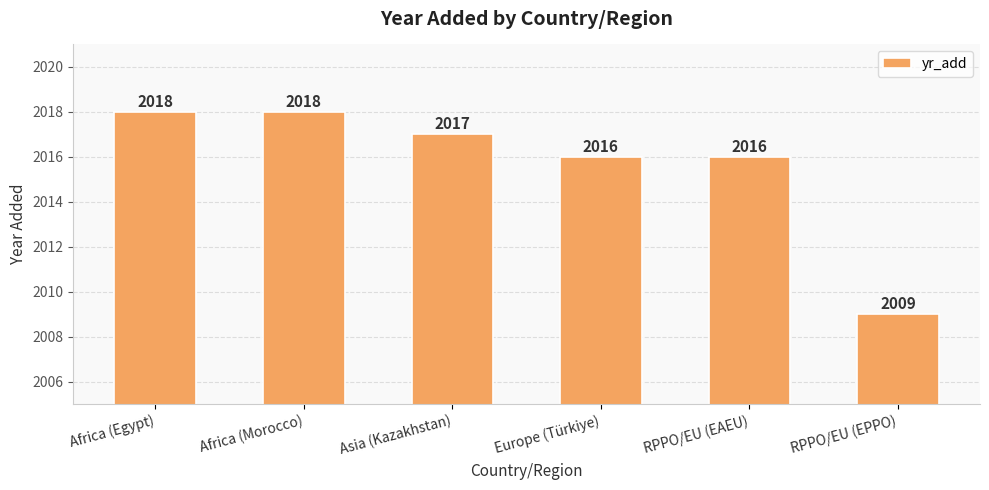

Reading left to right, extract all data points from this chart.

Africa (Egypt)=2018	Africa (Morocco)=2018	Asia (Kazakhstan)=2017	Europe (Türkiye)=2016	RPPO/EU (EAEU)=2016	RPPO/EU (EPPO)=2009